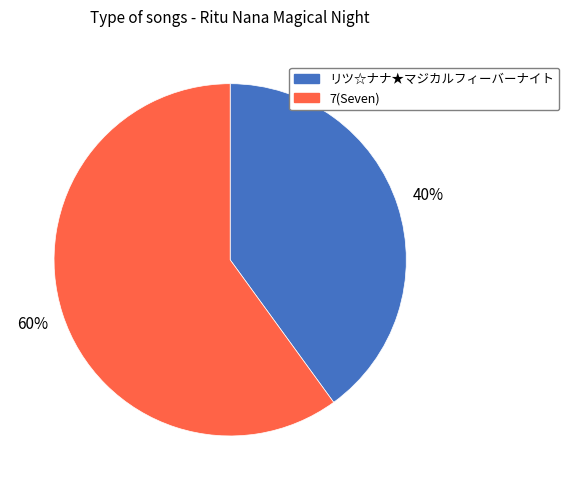

Does any single category account for the majority?

Yes